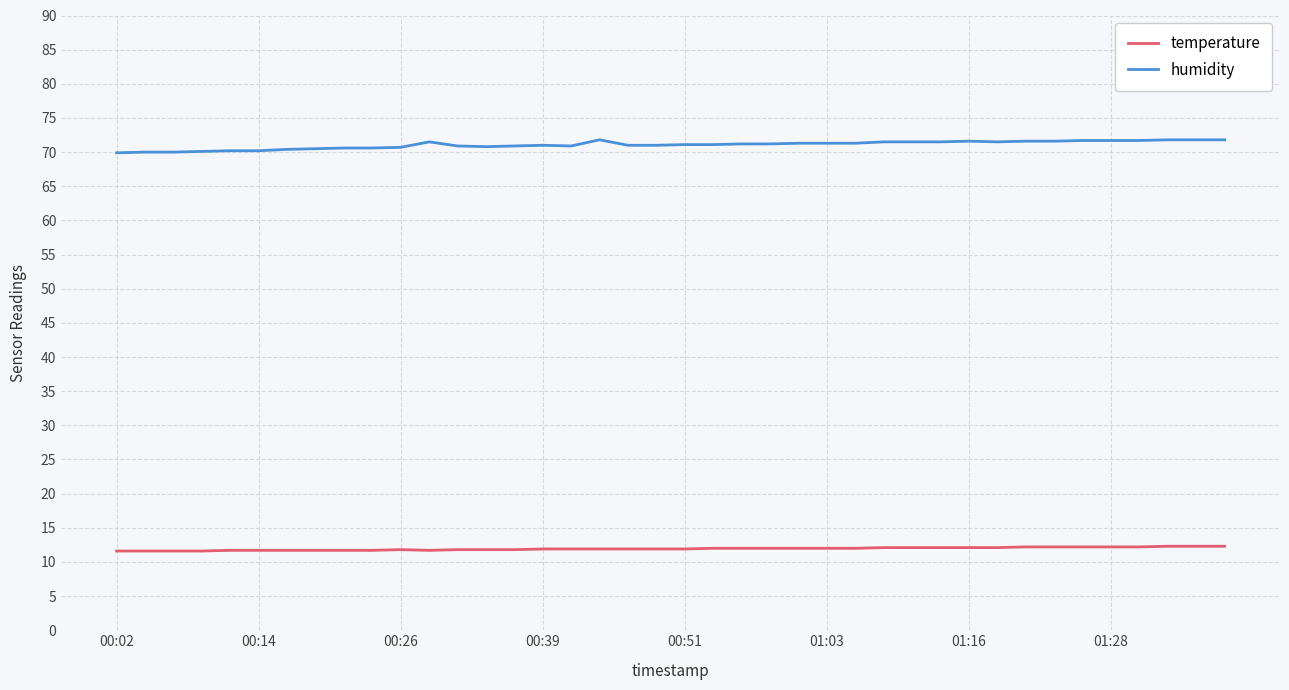

True or false: humidity and temperature intersect in this chart.

False